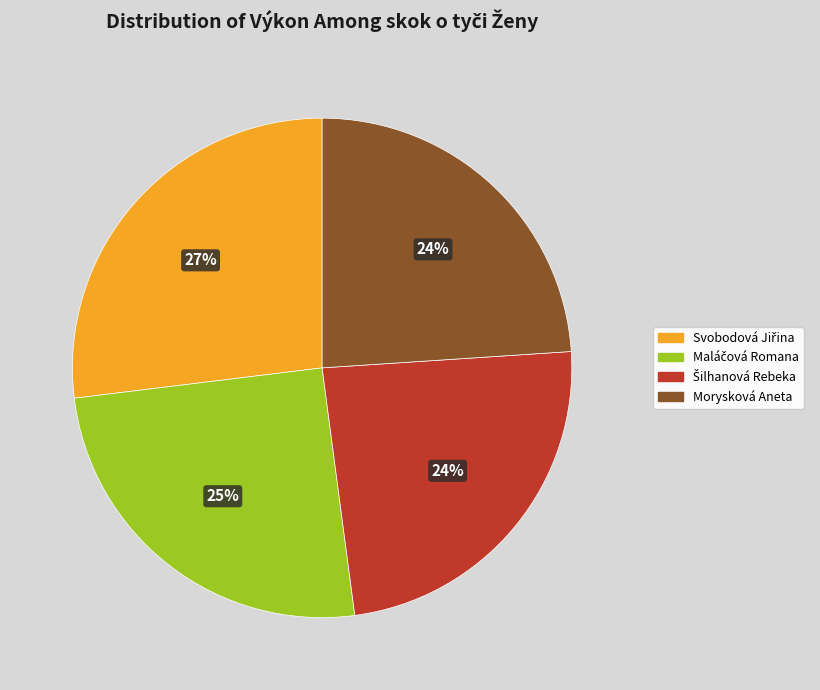

To the nearest percent, what is the average slice percentage?

25%